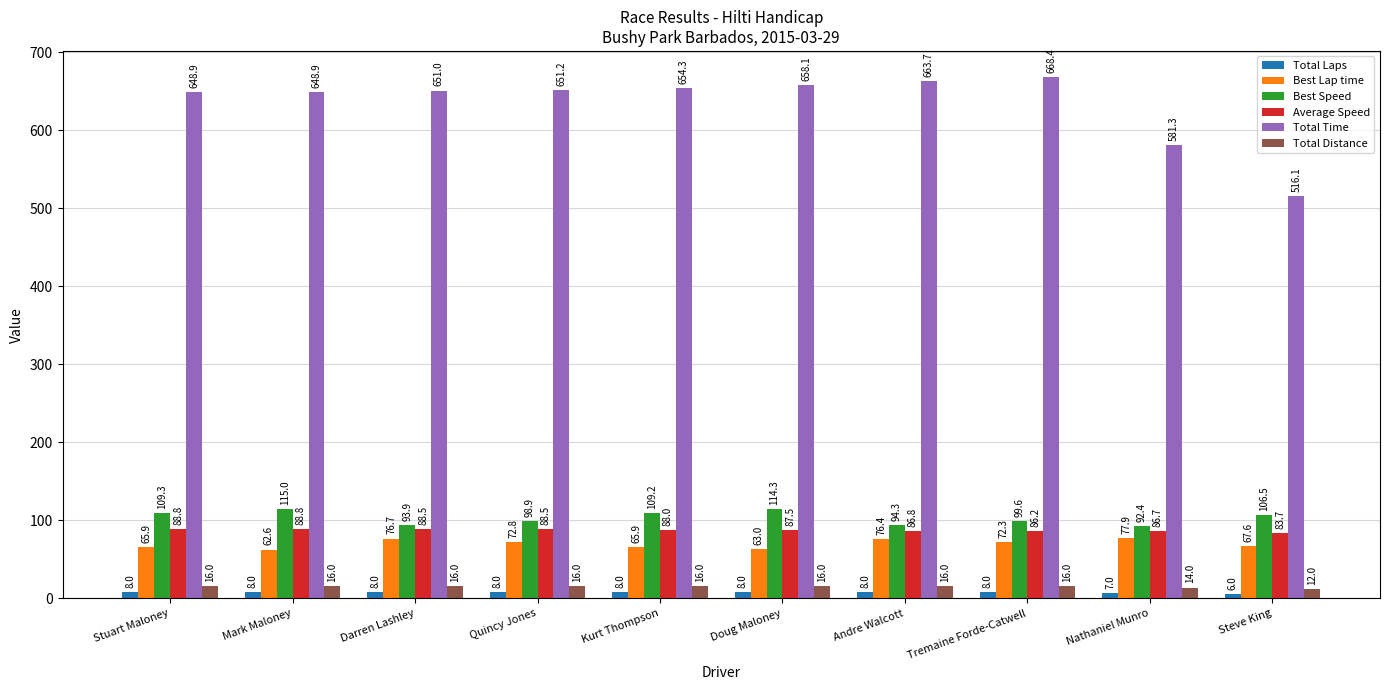

The Best Speed series shows 93.9 at Darren Lashley. True or false?

True